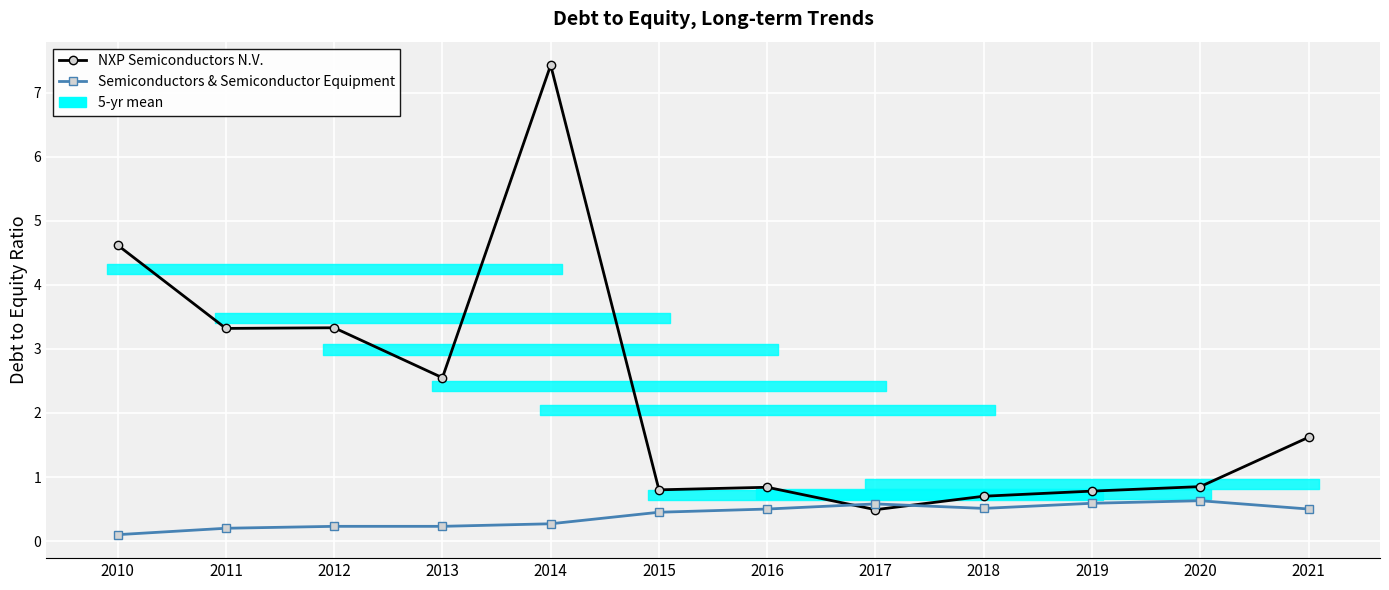

What is the sum of the NXP Semiconductors N.V. values at 2014 and 2018?

8.1